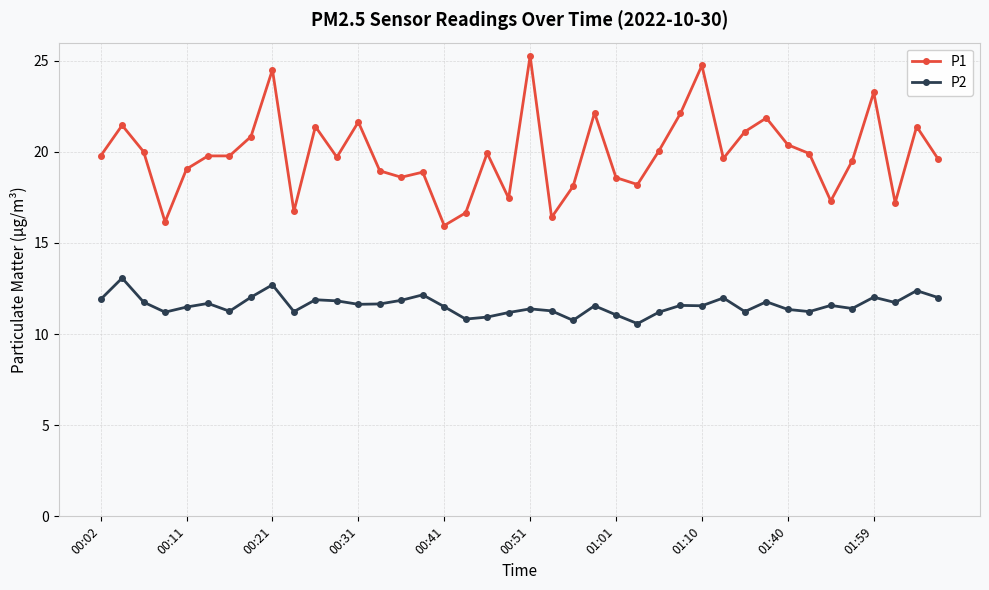

Which series has the largest total across all categories?

P1